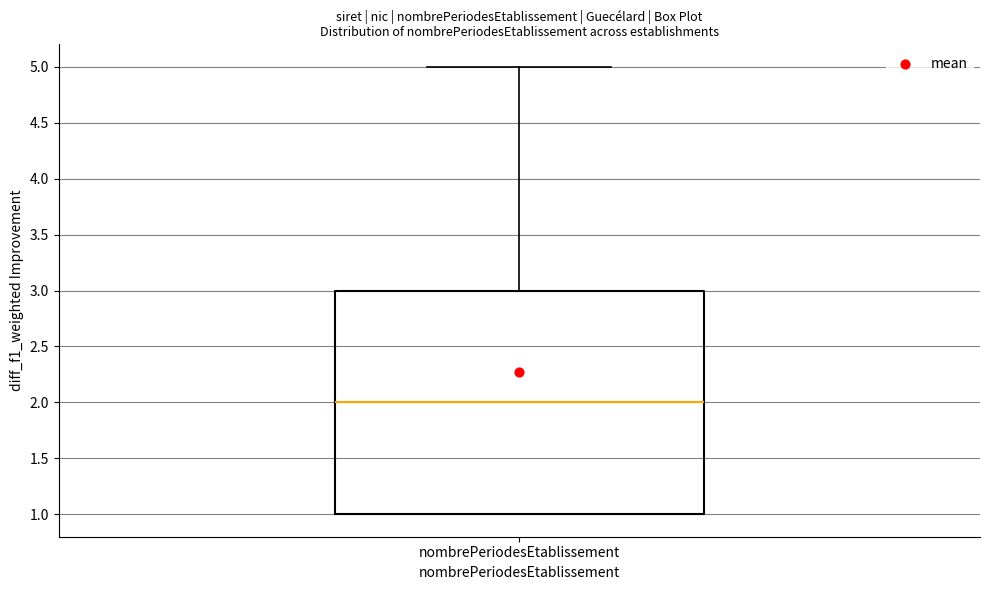

Where is the lower edge of the box for nombrePeriodesEtablissement on the y-axis? The values are not printed on the chart, so give them approximately, as read against the axis.

1